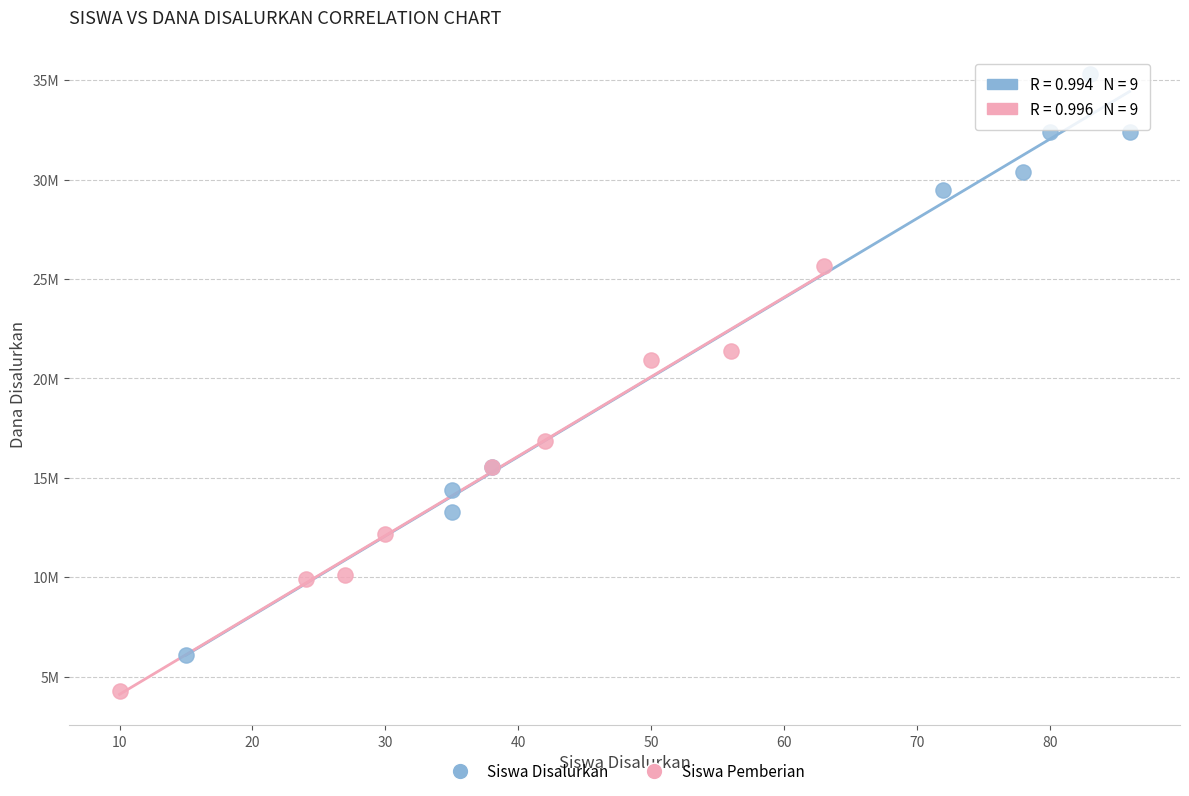

What are all the series names shown in the legend?

Siswa Disalurkan, Siswa Pemberian